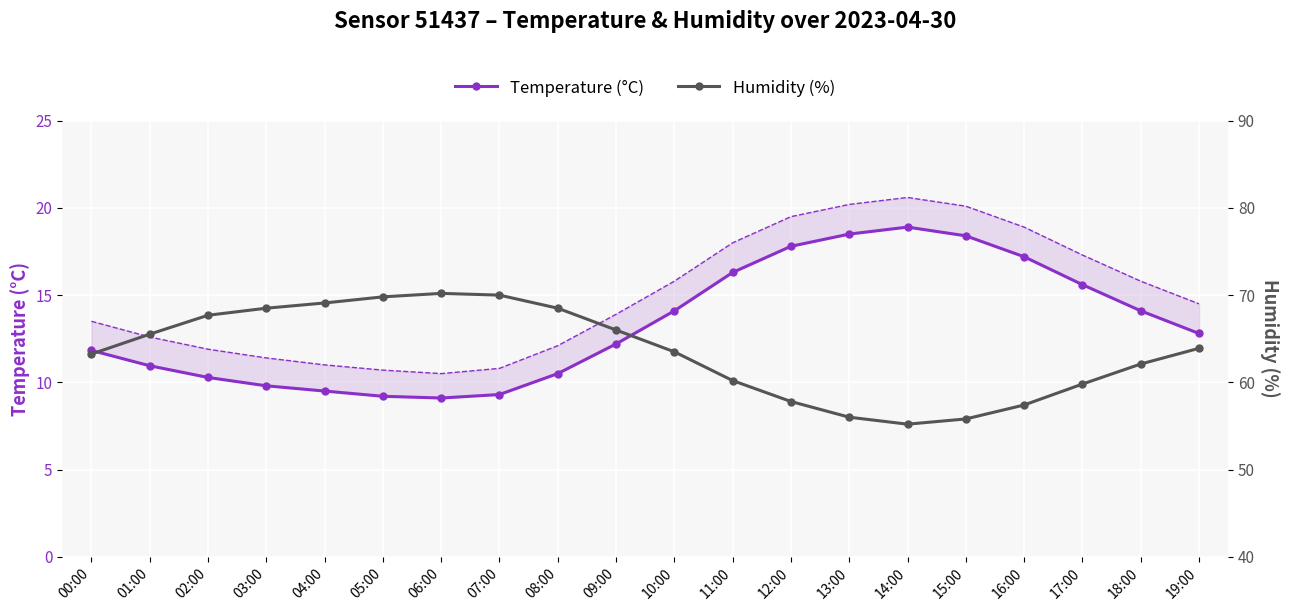

Reading left to right, what are all the values shown in this chart?

Temperature (°C): 11.8	10.9	10.3	9.8	9.5	9.2	9.1	9.3	10.5	12.2	14.1	16.3	17.8	18.5	18.9	18.4	17.2	15.6	14.1	12.8
Humidity (%): 63.2	65.5	67.7	68.5	69.1	69.8	70.2	70.0	68.5	66.0	63.5	60.2	57.8	56.0	55.2	55.8	57.4	59.8	62.1	63.9